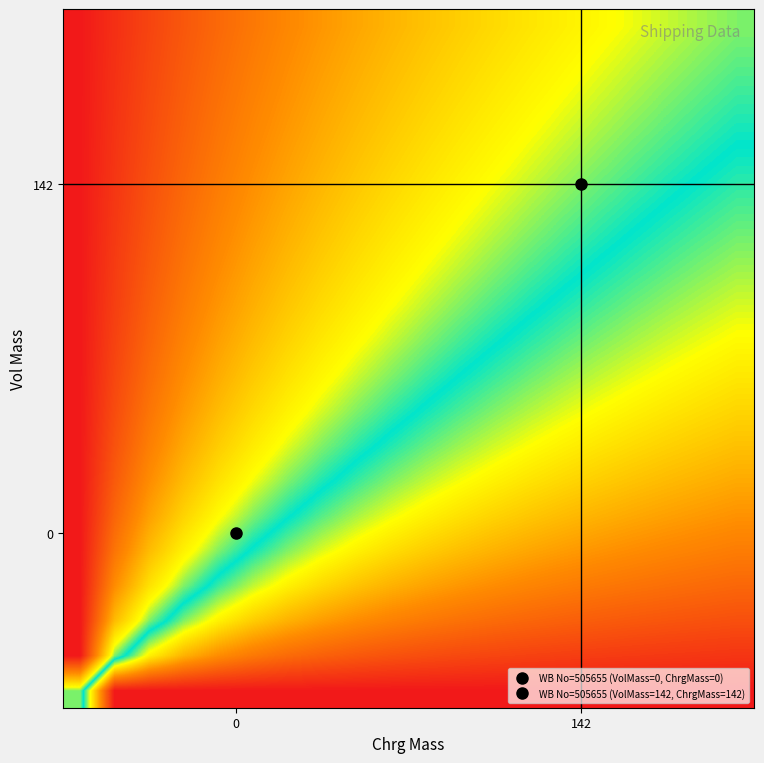

Count the number of categories in the chart.

20